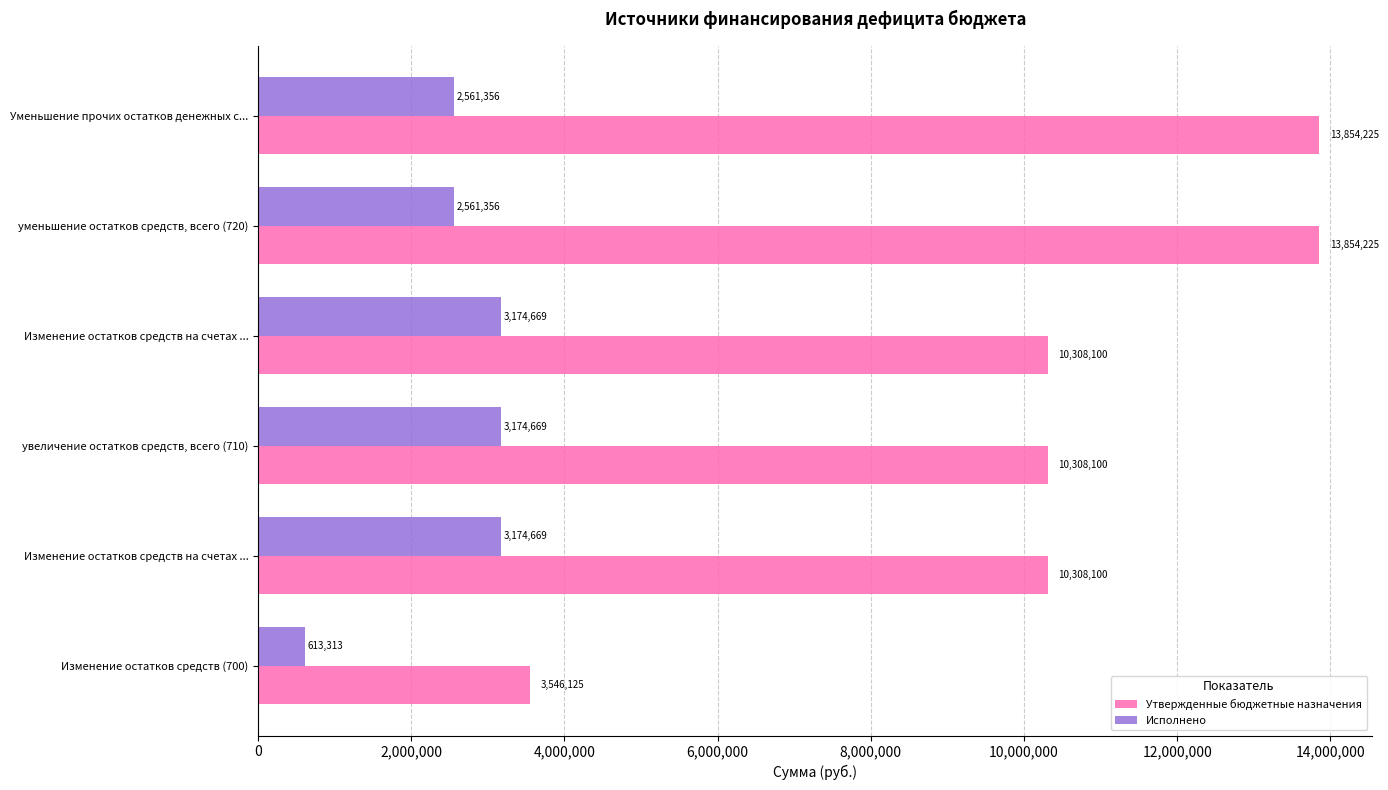

What are all the series names shown in the legend?

Утвержденные бюджетные назначения, Исполнено